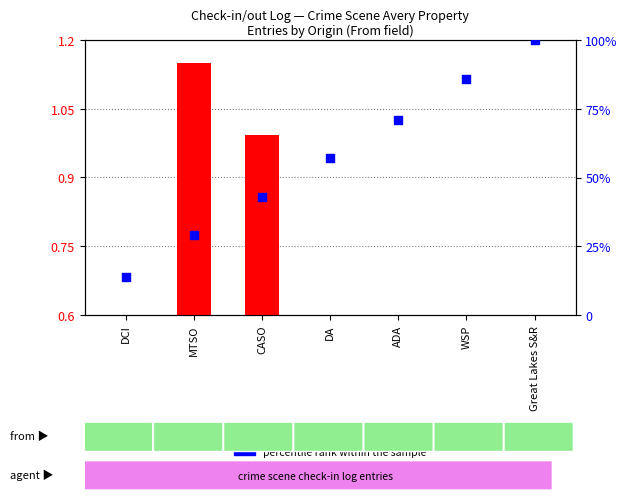

At how many categories does at least one series exceed 48?

4